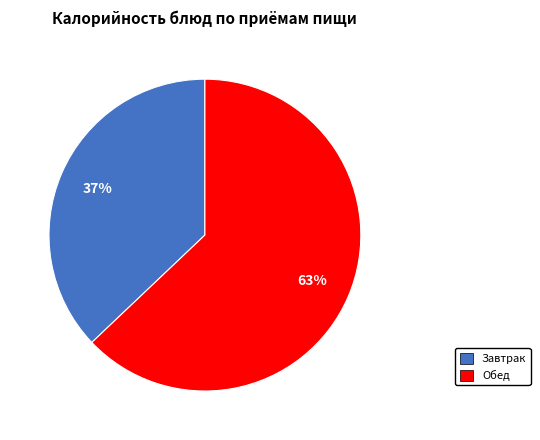

To the nearest percent, what is the average slice percentage?

50%